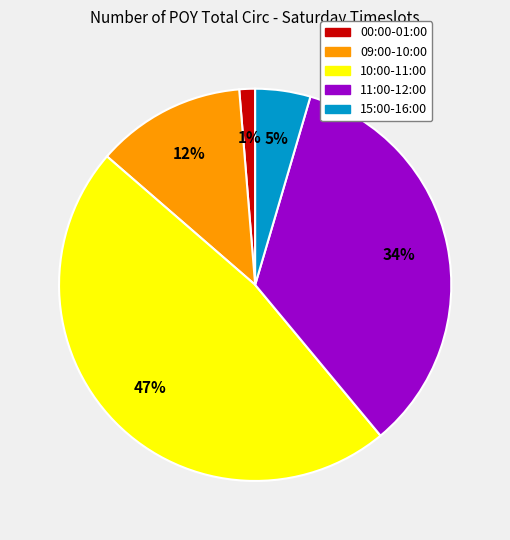

Is there any slice that represents more than half of the pie?

No